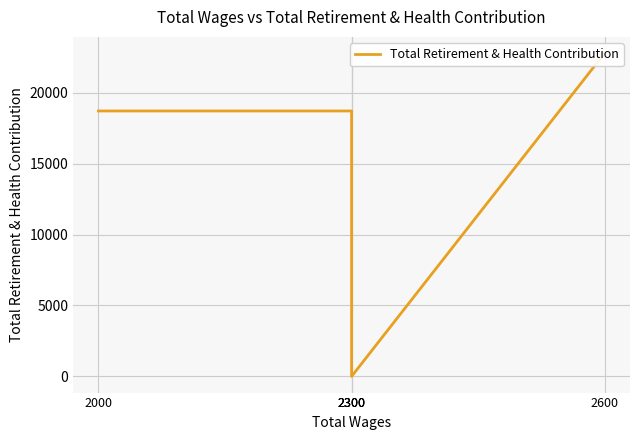

Approximately how many times larger is the value at 2600 compared to 2300?

1.2